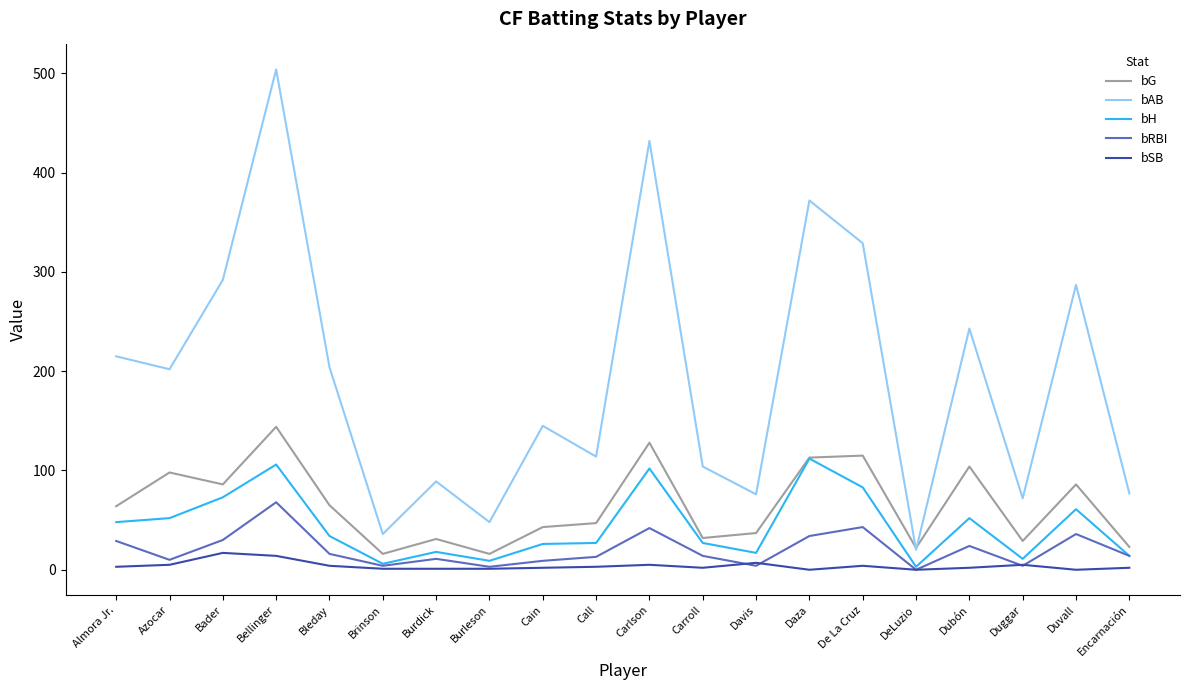

Is the value of bAB at Carroll greater than the value of bRBI at Duggar?

Yes